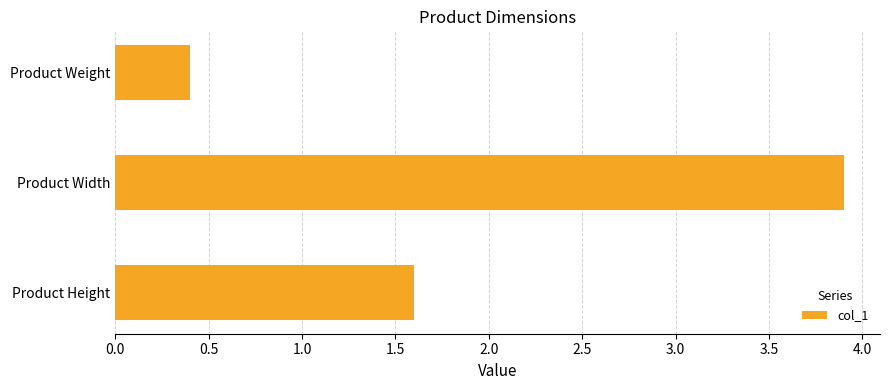

The chart shows a value of 0.2 at Product Weight. True or false?

False